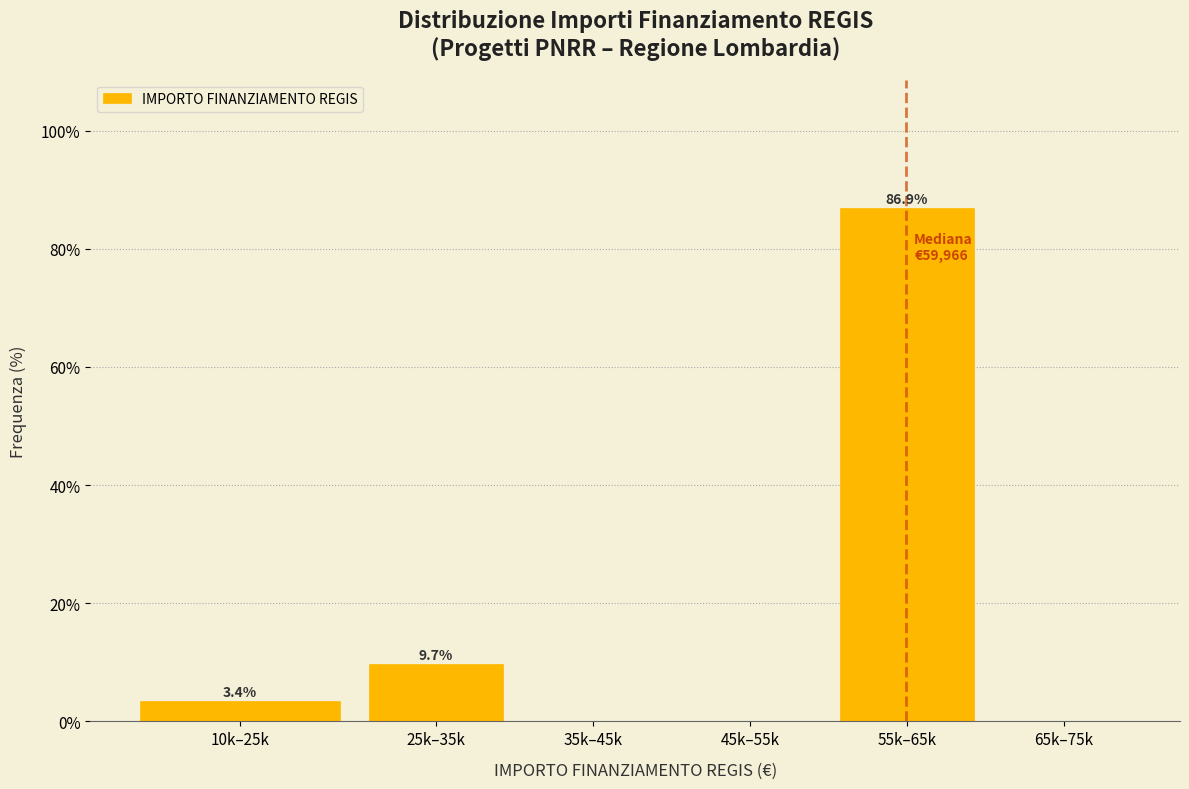

Reading left to right, transcribe all the data shown in this chart.

10k–25k=3.4	25k–35k=9.7	35k–45k=0.0	45k–55k=0.0	55k–65k=86.9	65k–75k=0.0